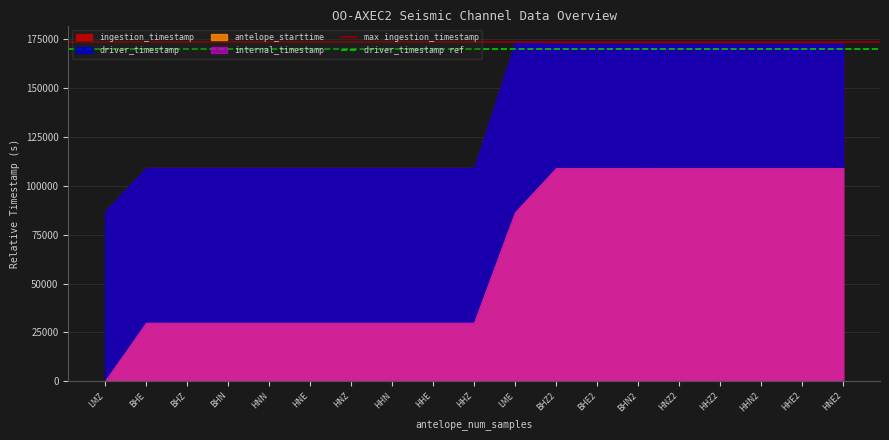

Which series has the largest total across all categories?

max ingestion_timestamp